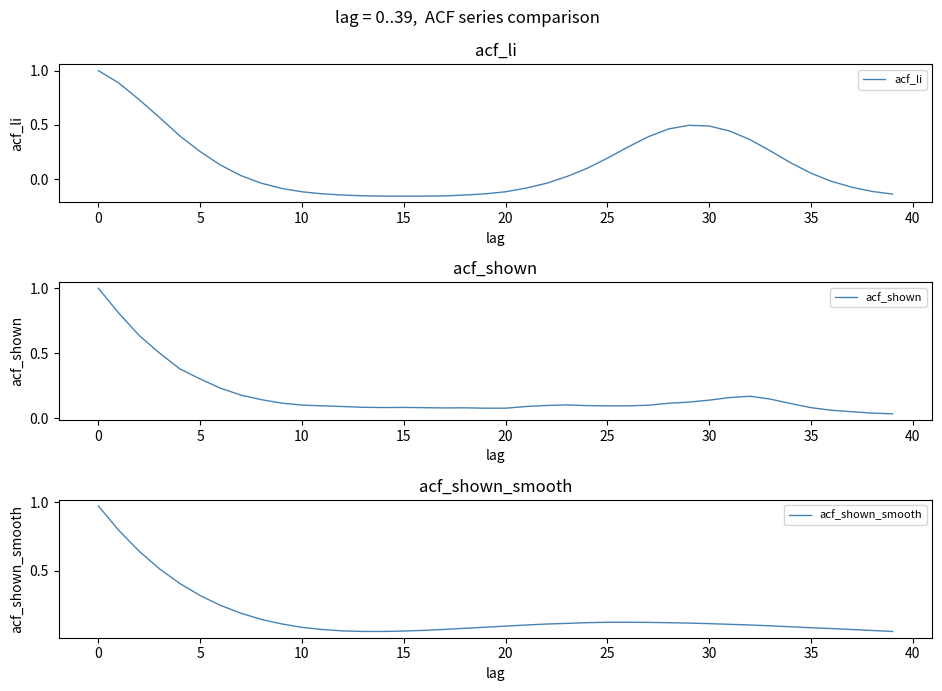

Which series has the largest range (max minus min)?

acf_li